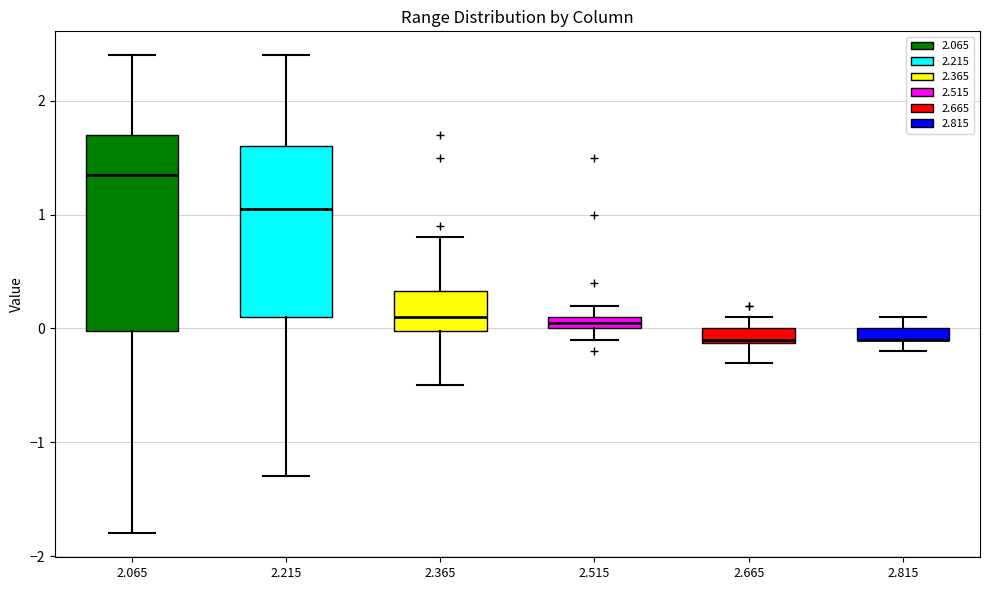

Which box is the tallest, from its lower edge to its upper edge?

2.065